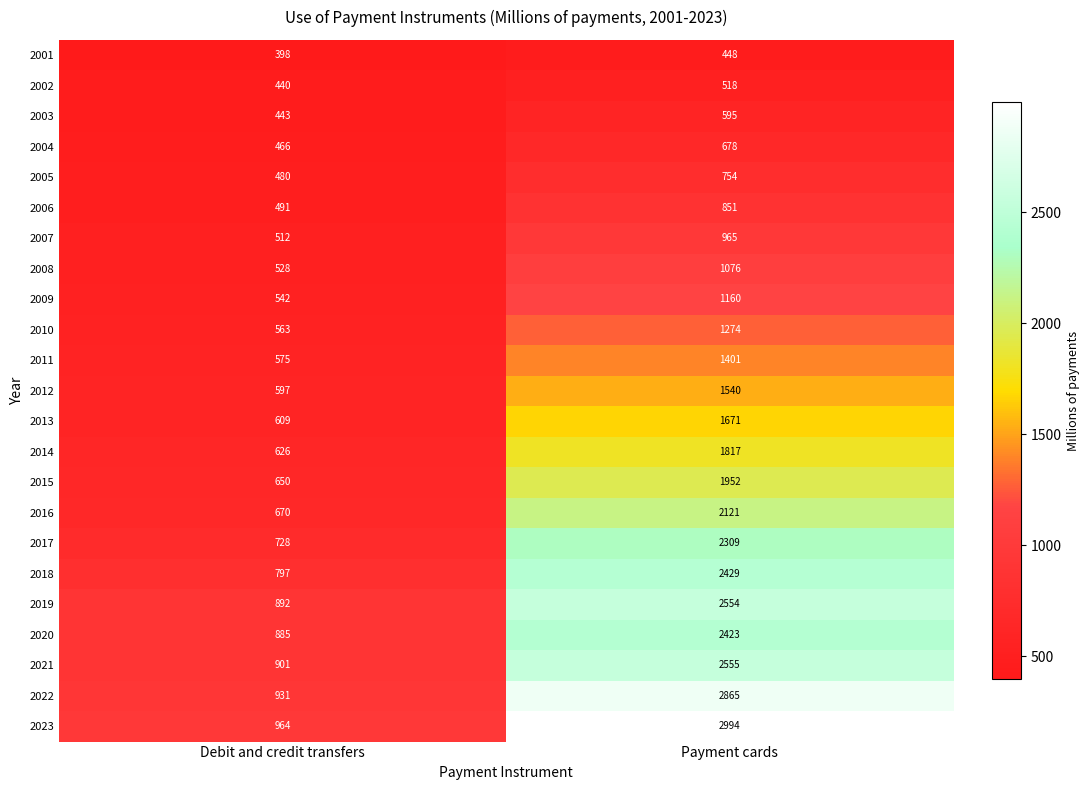

At which category does the chart reach its peak across all series?

Payment cards